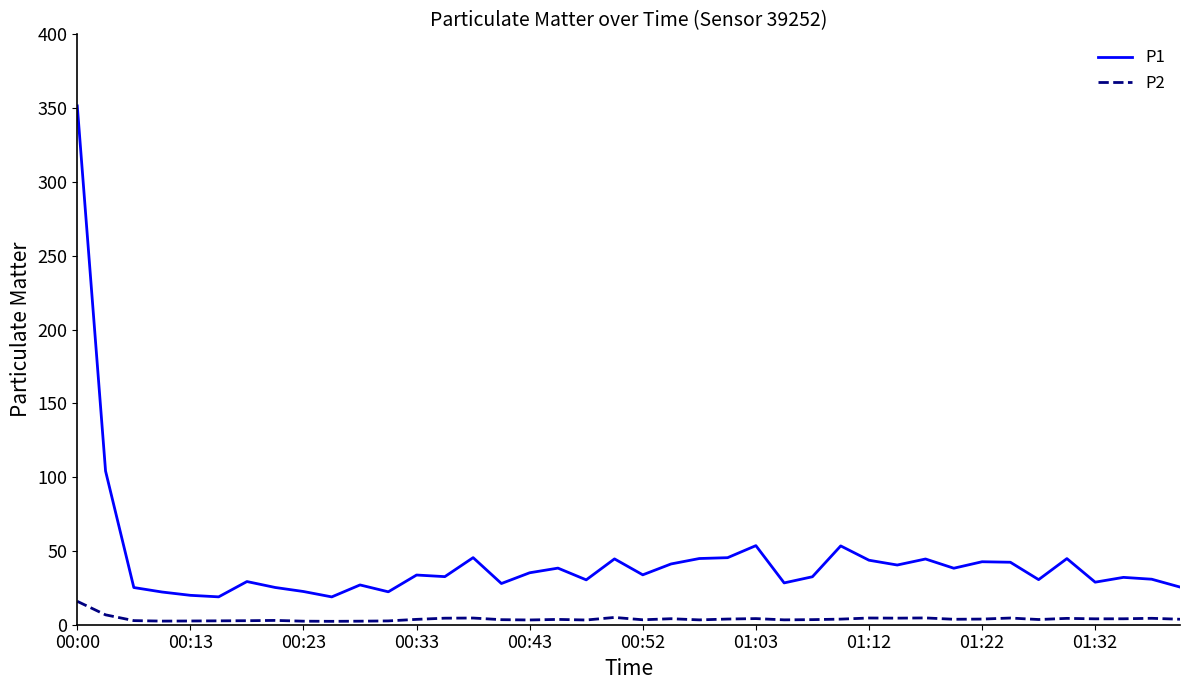

What is the smallest value displayed?

2.3